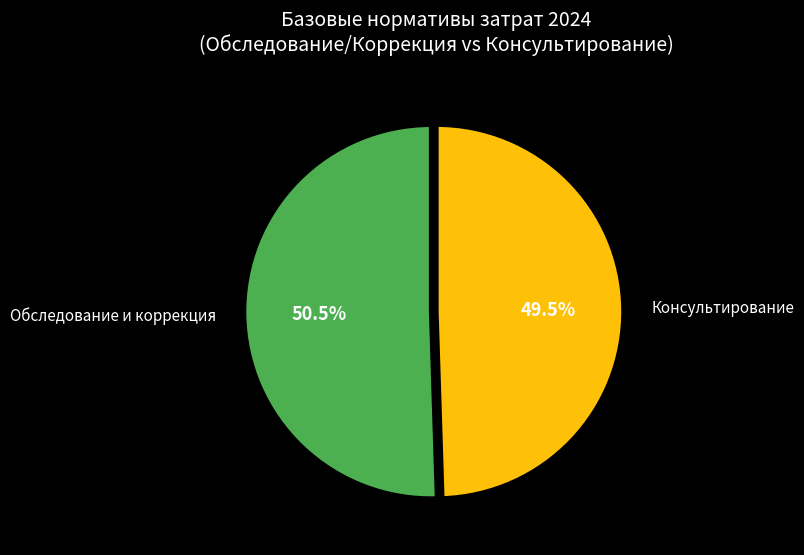

Rank the categories by value from lowest to highest.

Консультирование, Обследование и коррекция